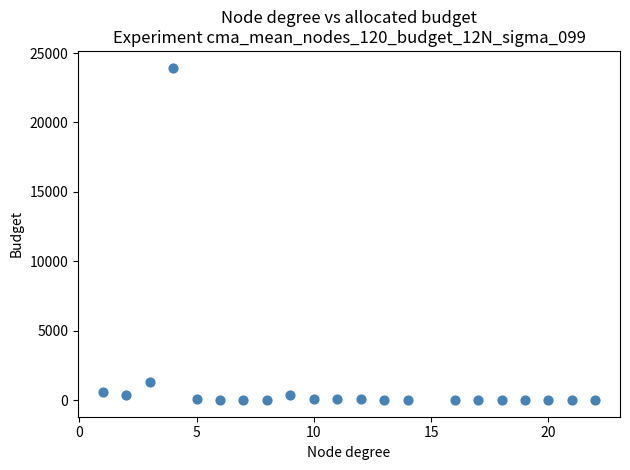

What Y value in the scatter plot is closest to 11977?

1318.0